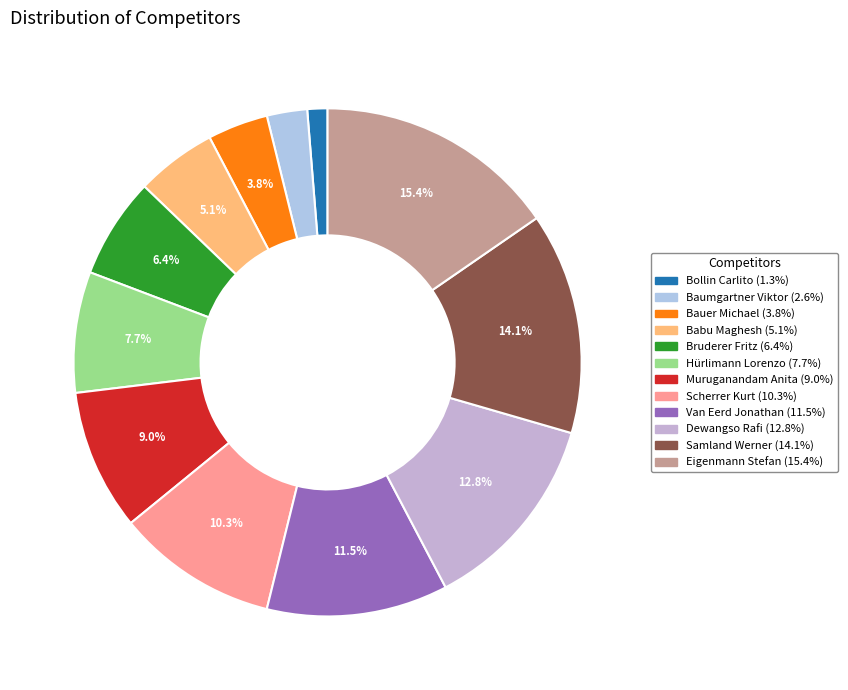

What is the smallest slice in the pie chart?

Bollin Carlito